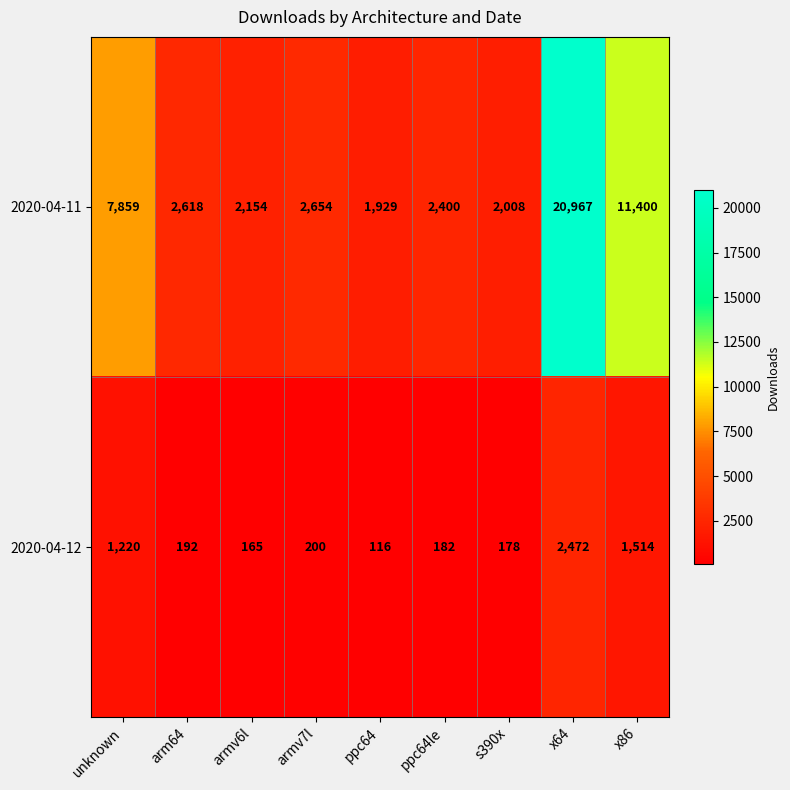

What is the maximum value shown in the chart?

20967